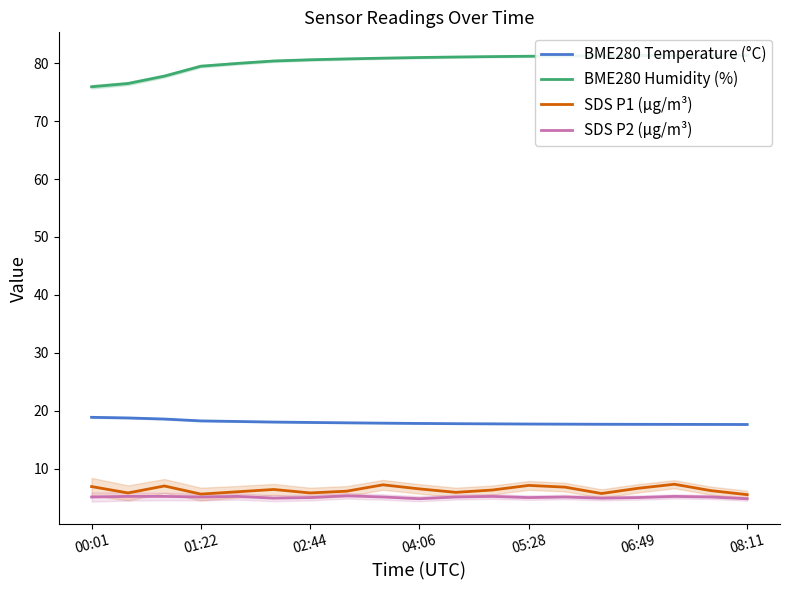

Rank the series by their maximum value, from highest to lowest.

BME280 Humidity (%), BME280 Temperature (°C), SDS P1 (µg/m³), SDS P2 (µg/m³)